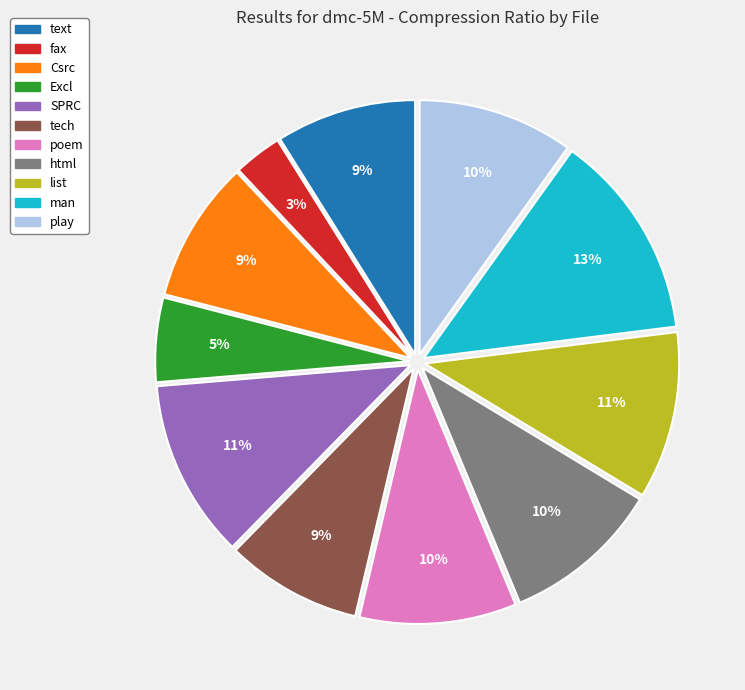

Count the number of slices in the pie.

11